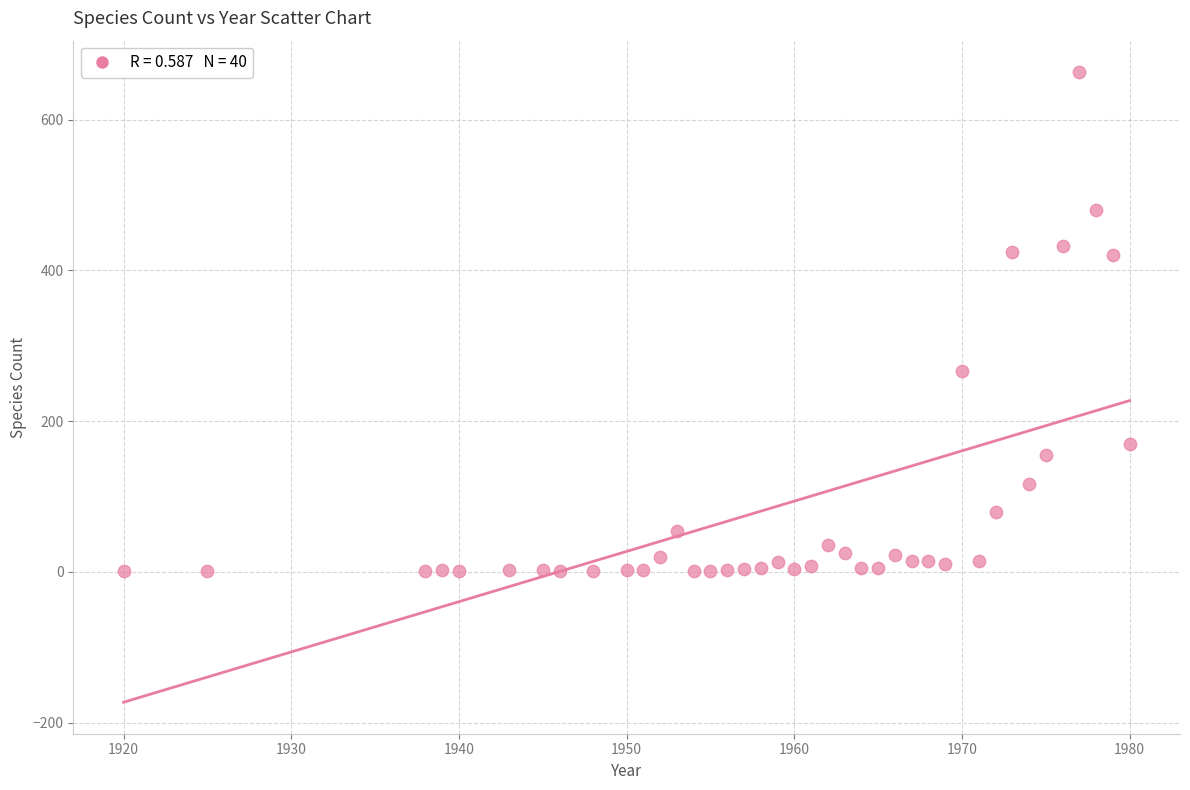

What is the range of X values (max minus min)?

60